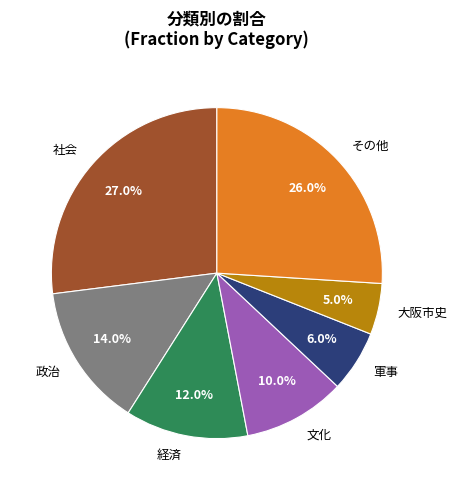

Between その他 and 大阪市史, which is larger?

その他